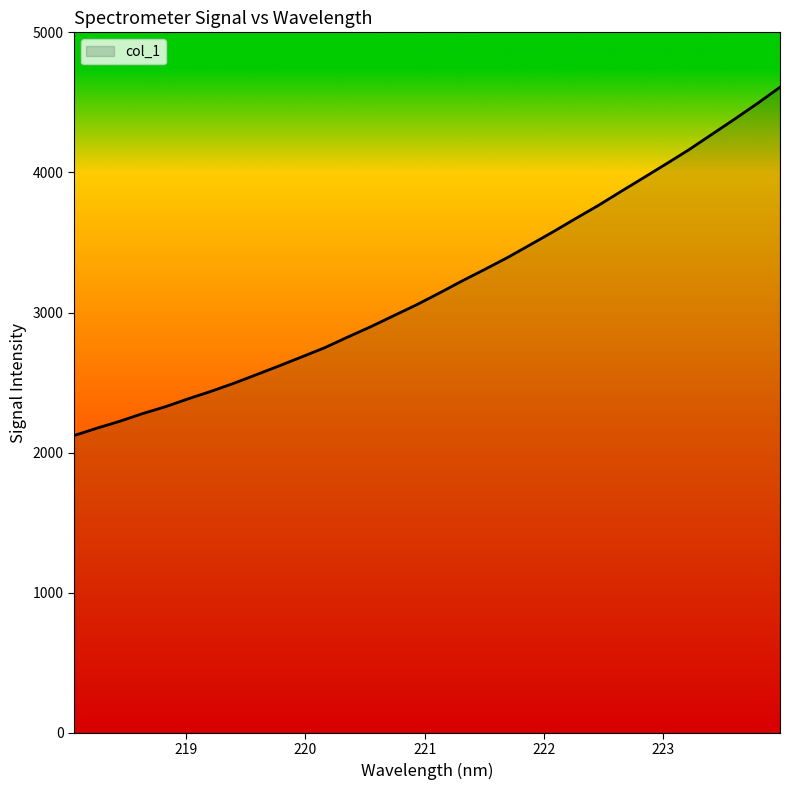

What is the maximum value shown in the chart?

4608.4